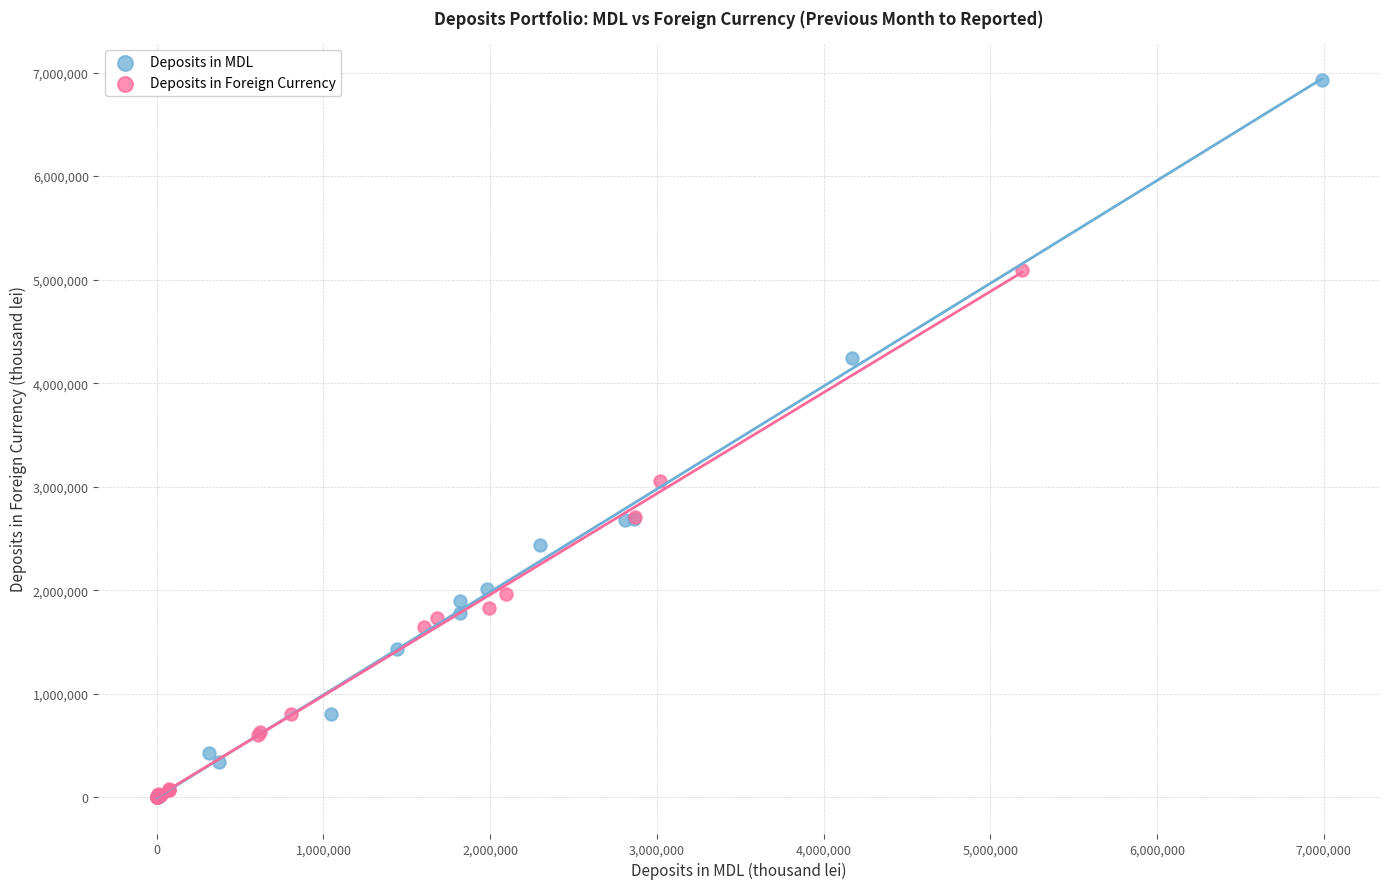

Which series contains the highest Y value?

Deposits in MDL